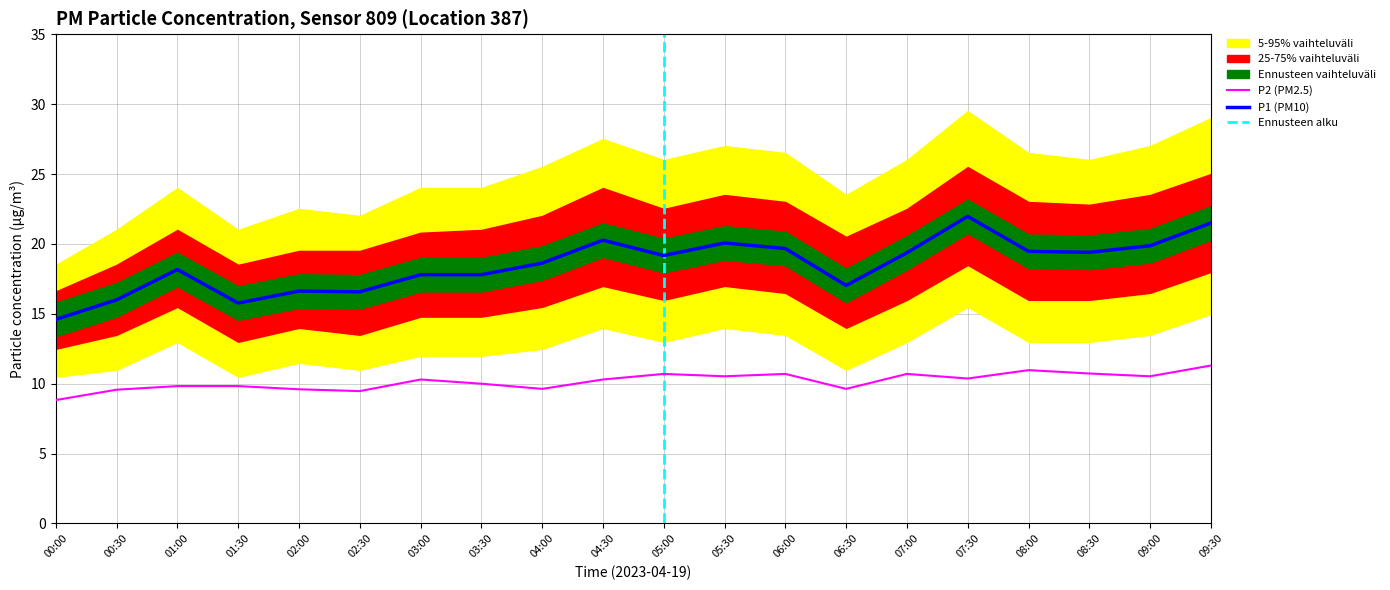

The value of P2 at 07:30 is 10.4. True or false?

True